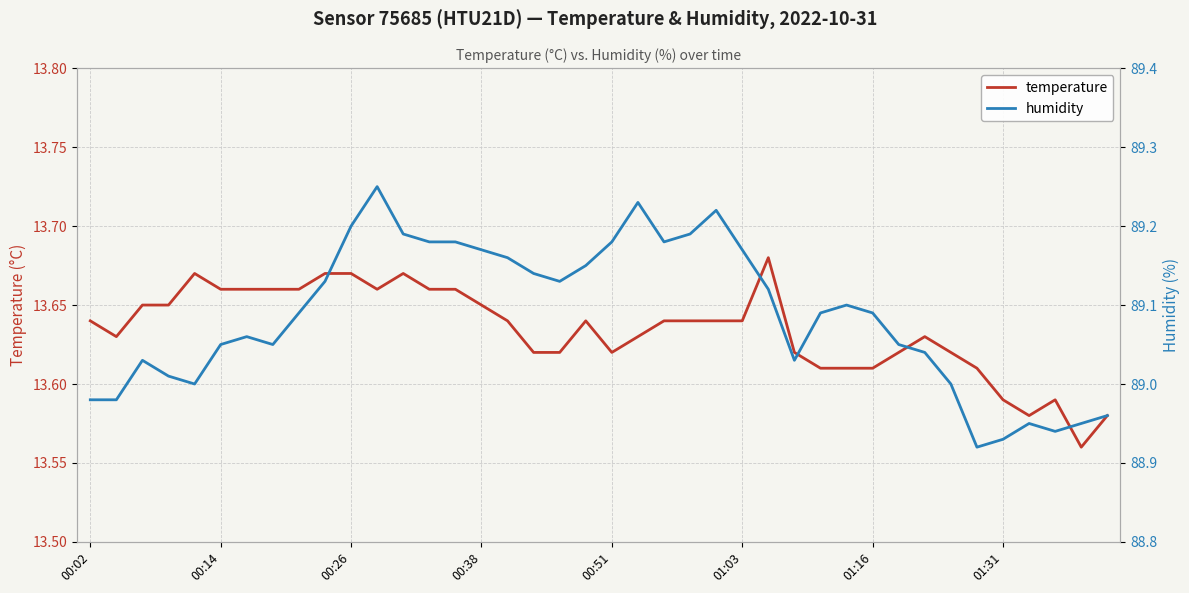

Between 13 and 35, which series saw the biggest shift?

humidity